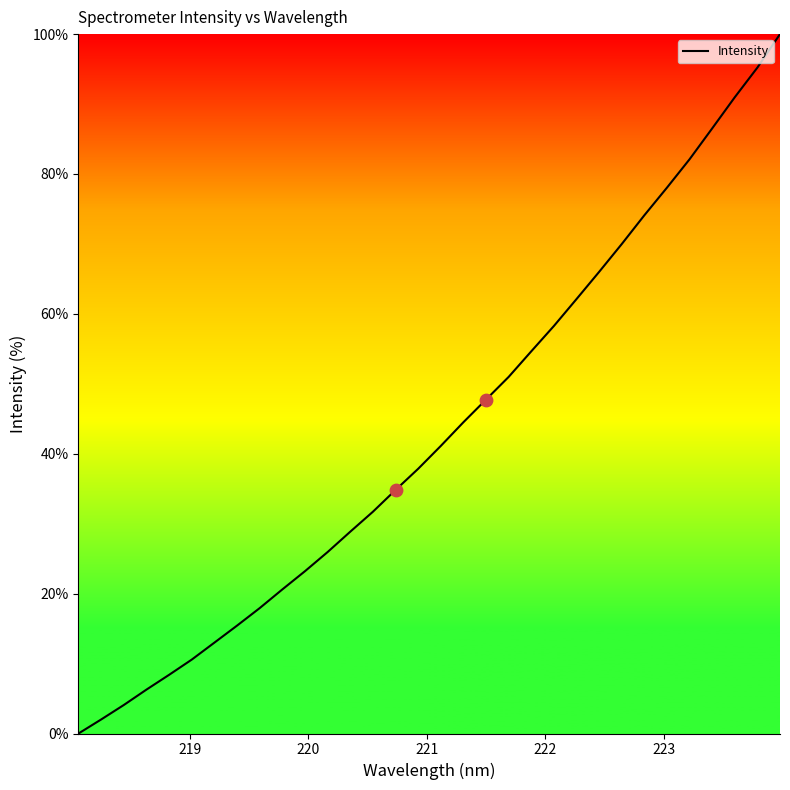

What is the maximum value shown in the chart?

100.0